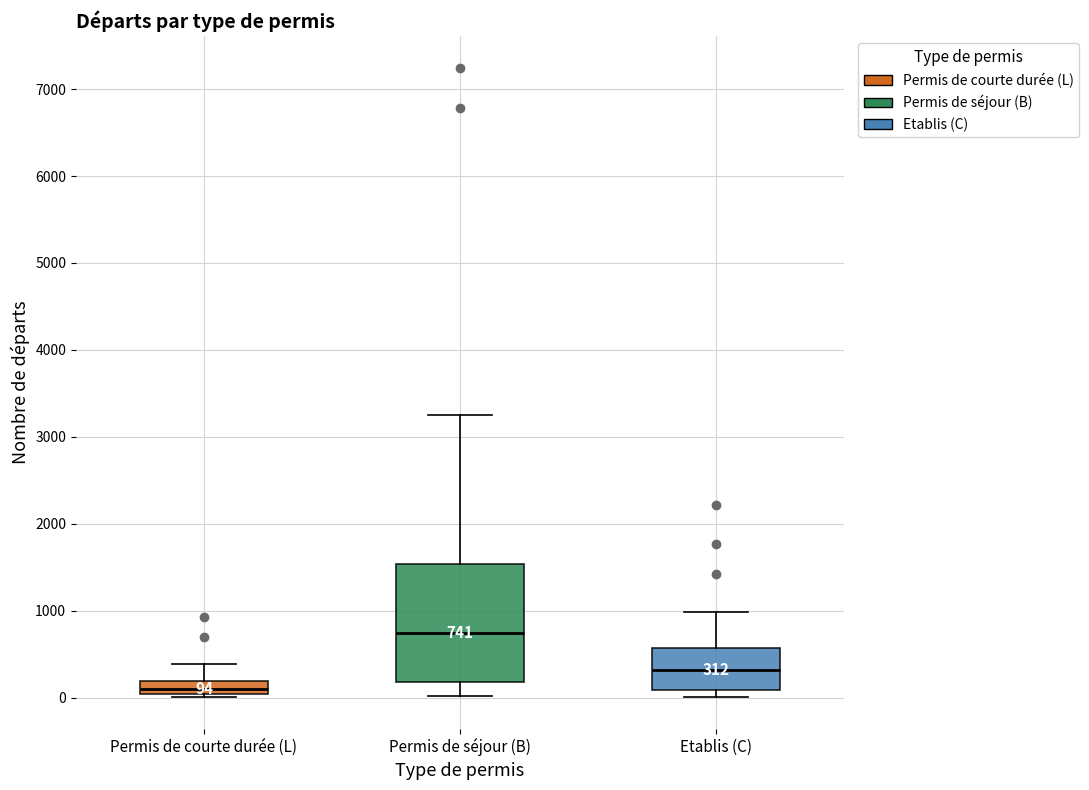

Comparing the boxes themselves (not the whiskers), which one is the tallest?

Permis de séjour (B)